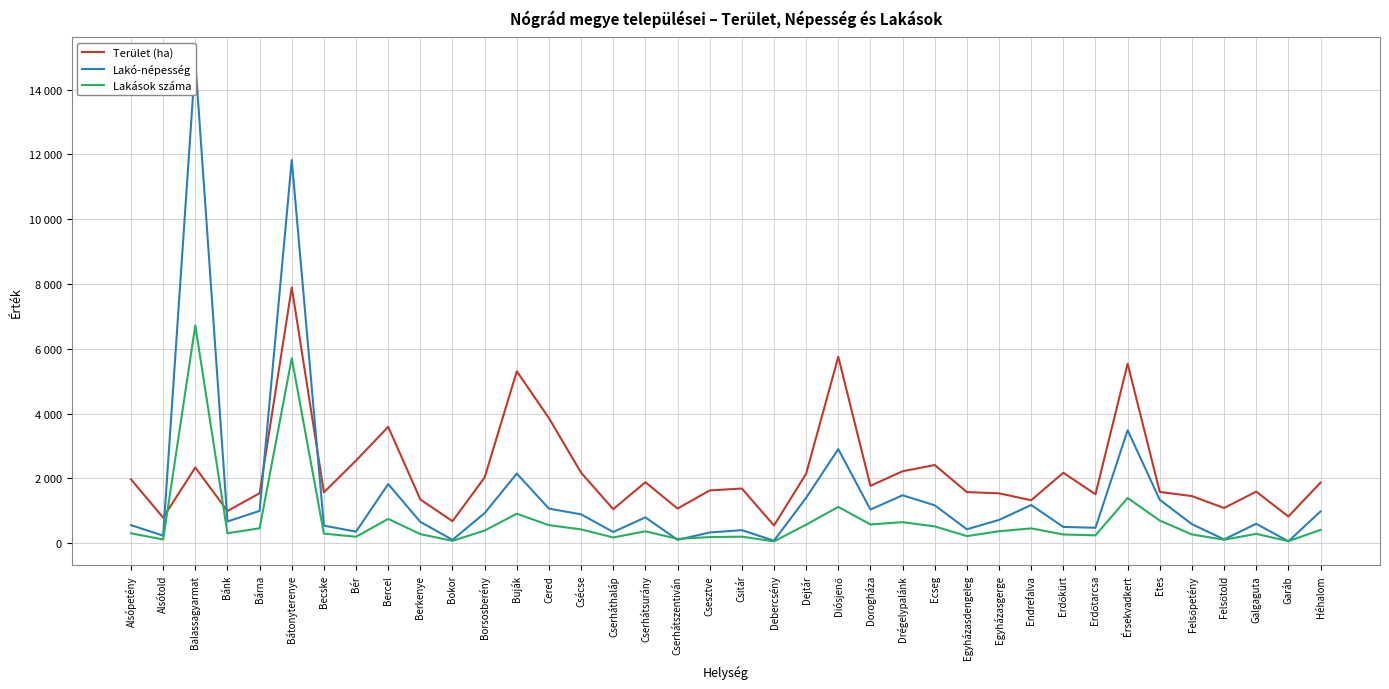

What position from the left is Endrefalva?

29